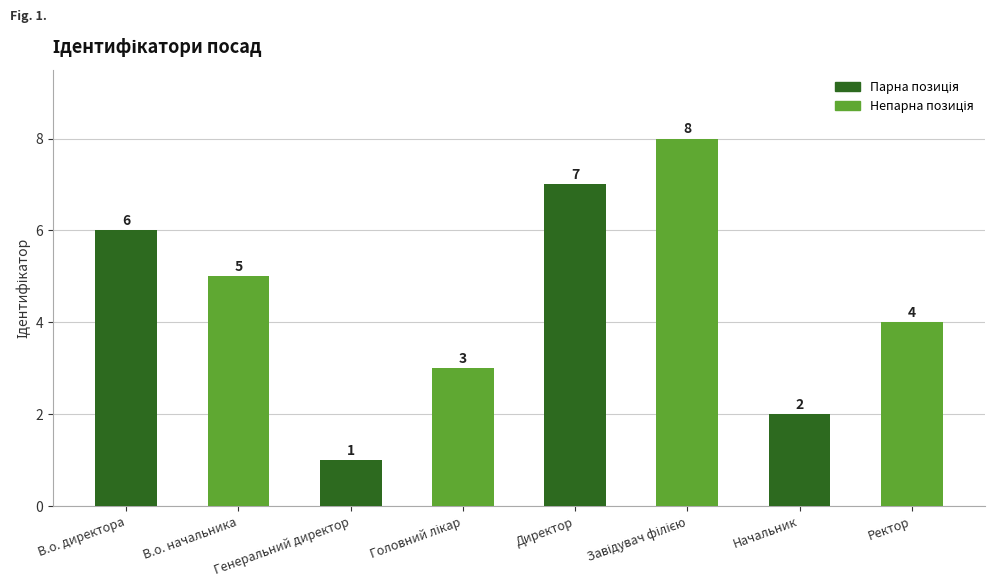

What is the ratio of the value at Начальник to the value at В.о. директора?

0.3